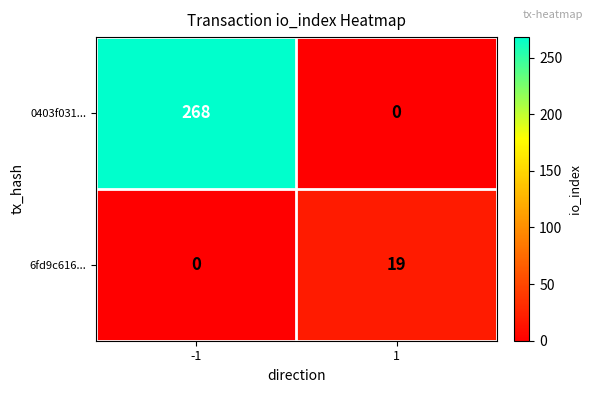

List the series in order of their overall mean, highest first.

0403f031..., 6fd9c616...